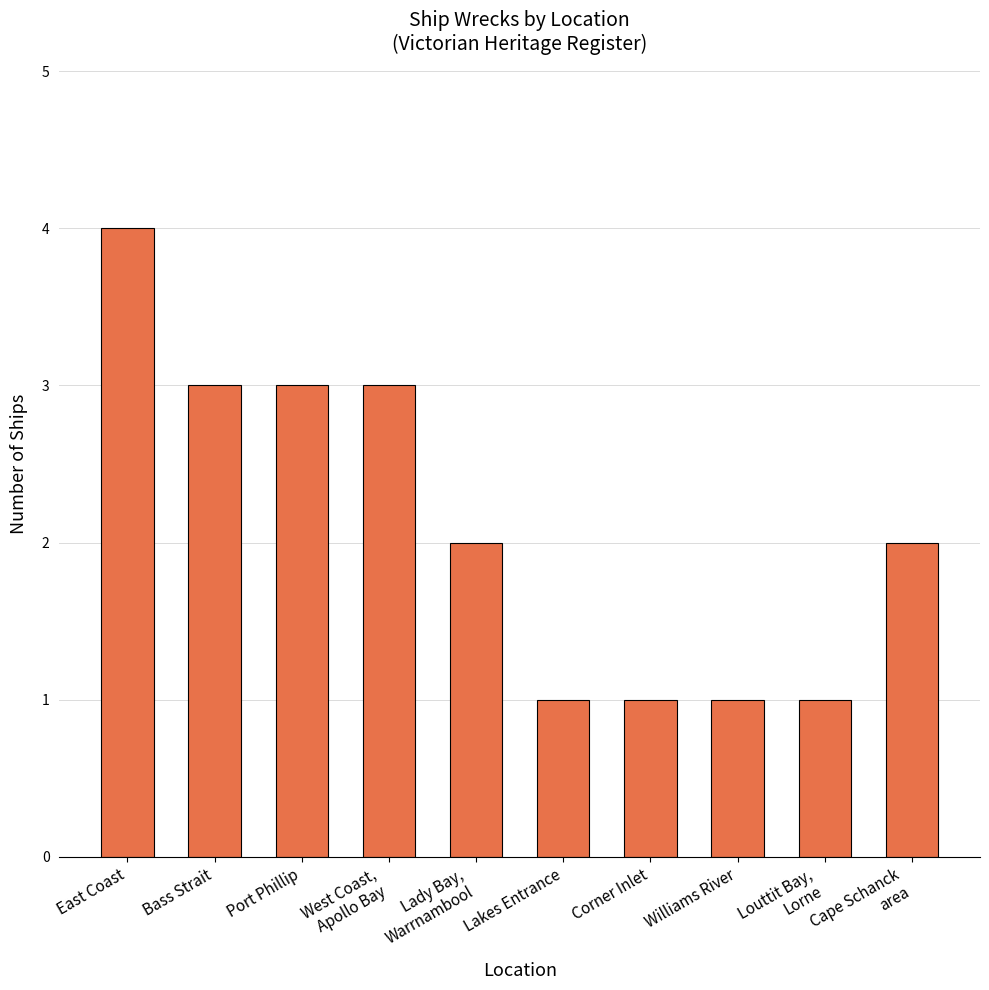

What position from the left is Corner Inlet?

7